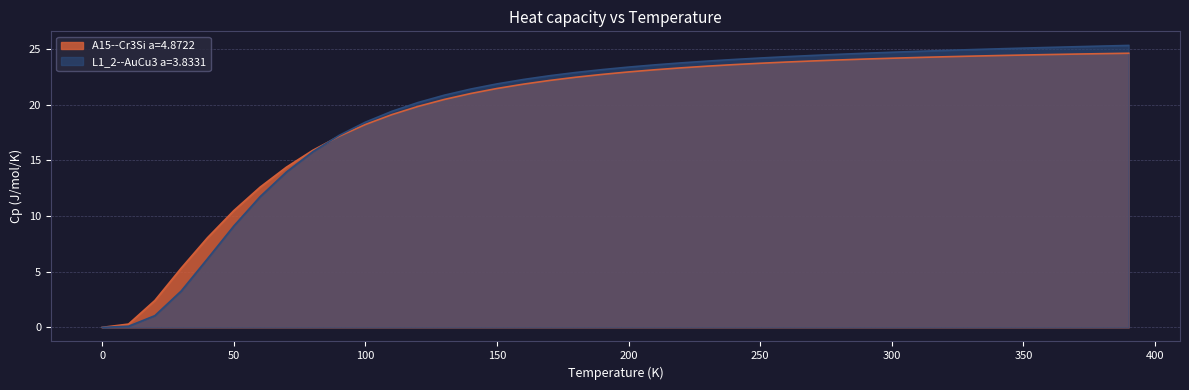

List the labels in order of L1_2--AuCu3 a=3.8331 value, smallest first.

0.0, 10.0, 20.0, 30.0, 40.0, 50.0, 60.0, 70.0, 80.0, 90.0, 100.0, 110.0, 120.0, 130.0, 140.0, 150.0, 160.0, 170.0, 180.0, 190.0, 200.0, 210.0, 220.0, 230.0, 240.0, 250.0, 260.0, 270.0, 280.0, 290.0, 300.0, 310.0, 320.0, 330.0, 340.0, 350.0, 360.0, 370.0, 380.0, 390.0